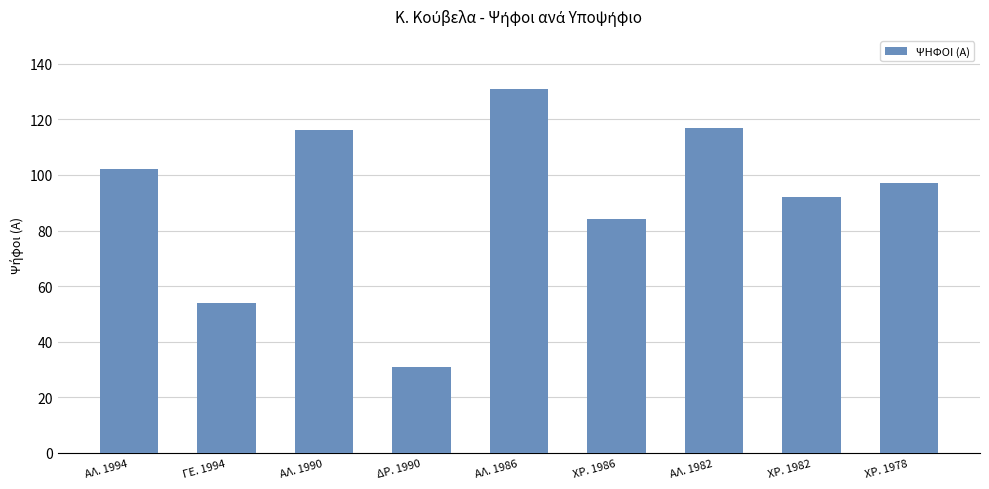

What is the average value?

92